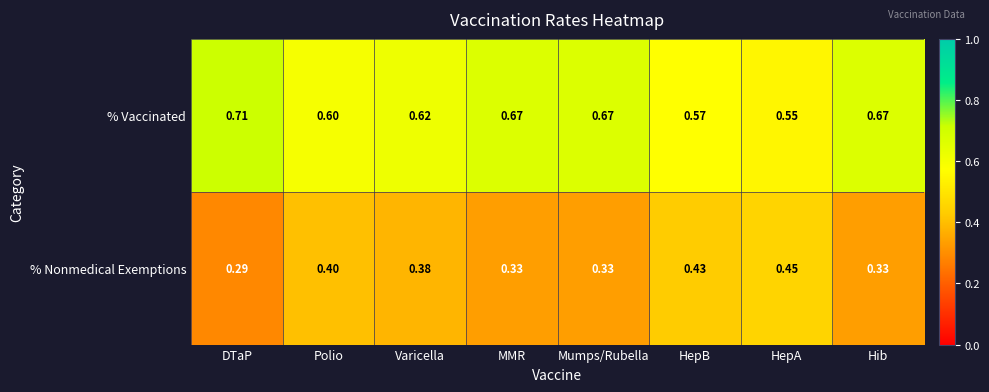

List the series in order of their peak value, highest first.

% Vaccinated, % Nonmedical Exemptions